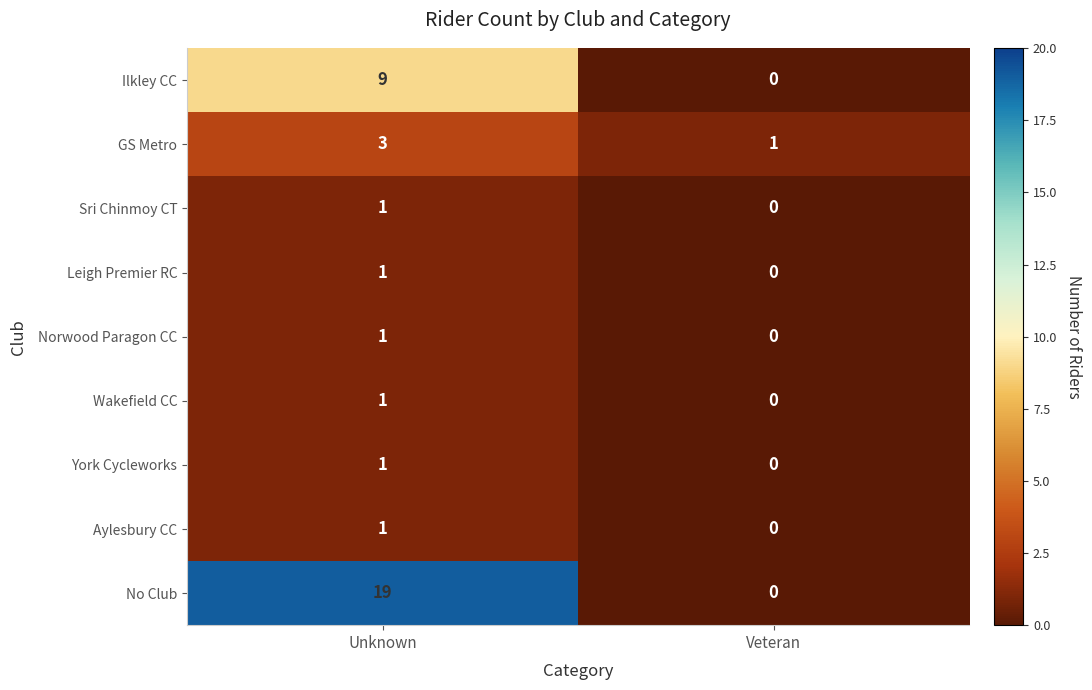

At which category is the sum across all series the highest?

Unknown